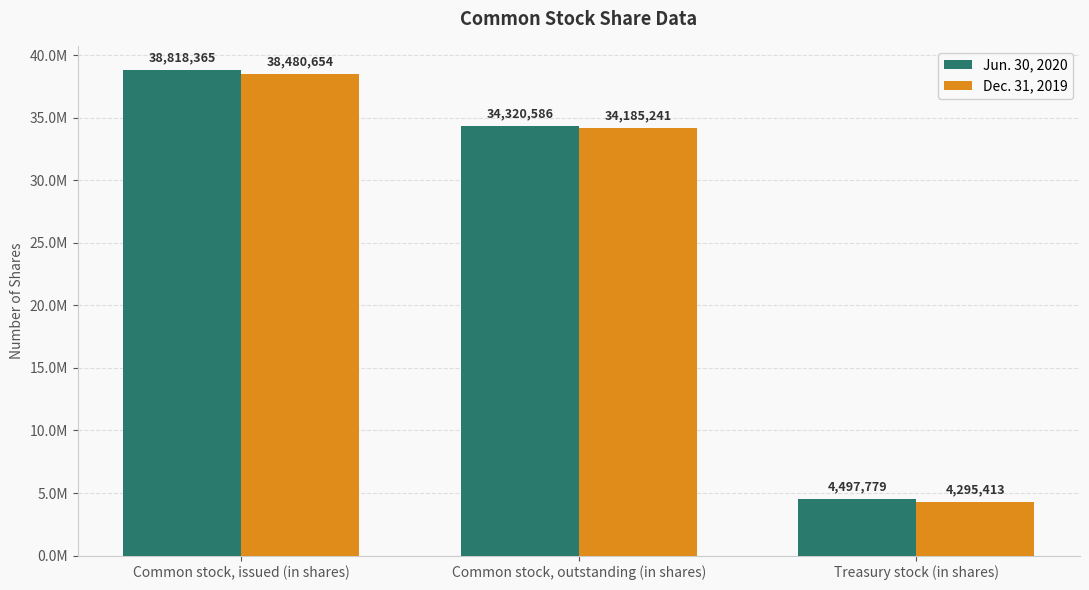

What position from the left is Common stock, outstanding (in shares)?

2